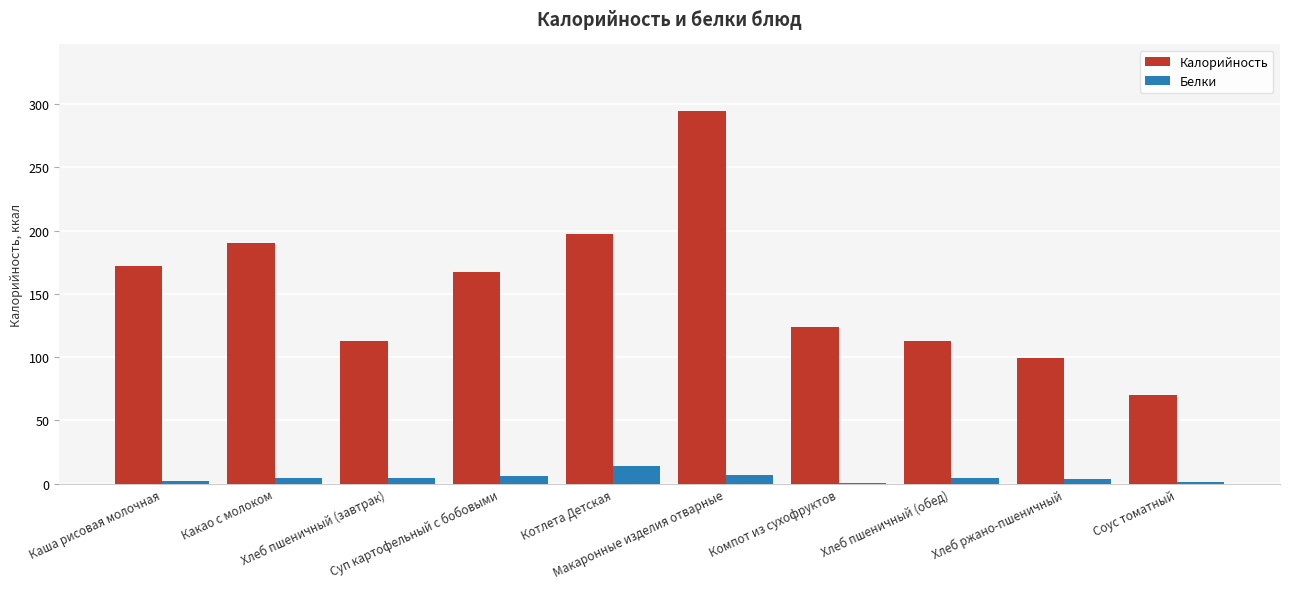

Which series has the largest total across all categories?

Калорийность